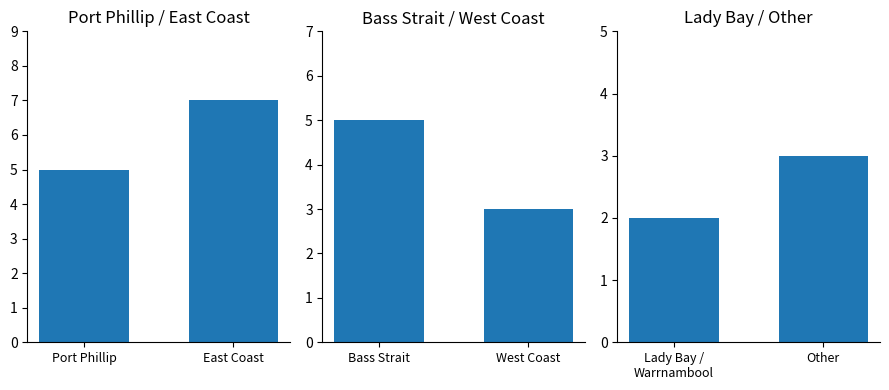

True or false: Lady Bay / Other has a value of 5 at Other.

False